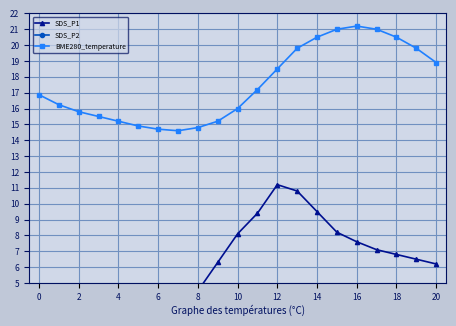

What are all the series names shown in the legend?

SDS_P1, SDS_P2, BME280_temperature